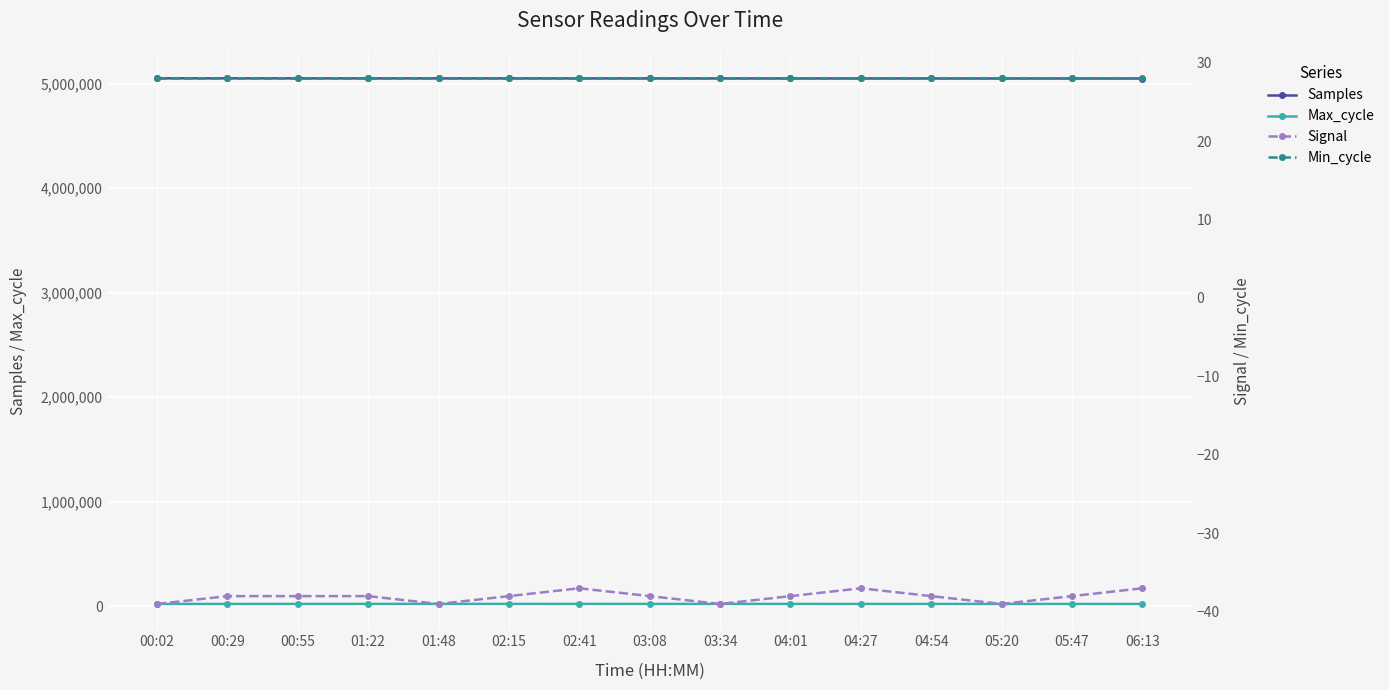

Where does the Samples series first go above 5051294?

00:02